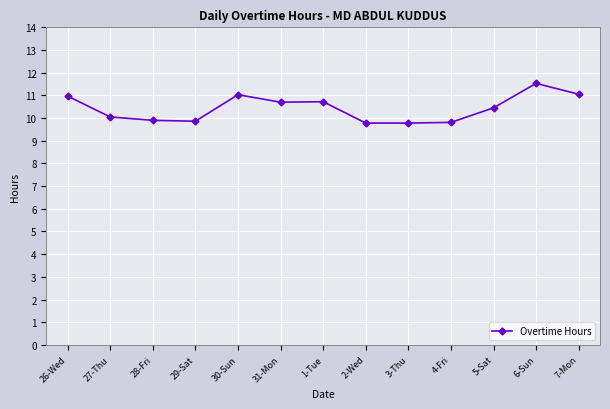

What is the label of the 3rd point from the left?

28-Fri